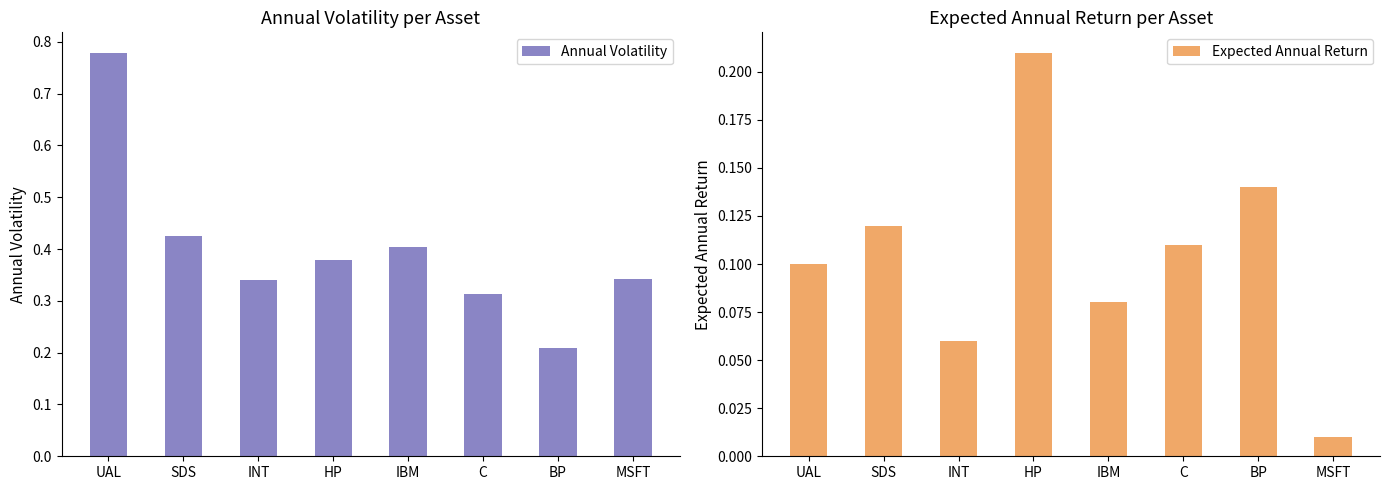

Reading right to left, transcribe all the data shown in this chart.

Annual Volatility: 0.3	0.2	0.3	0.4	0.4	0.3	0.4	0.8
Expected Annual Return: 0.0	0.1	0.1	0.1	0.2	0.1	0.1	0.1